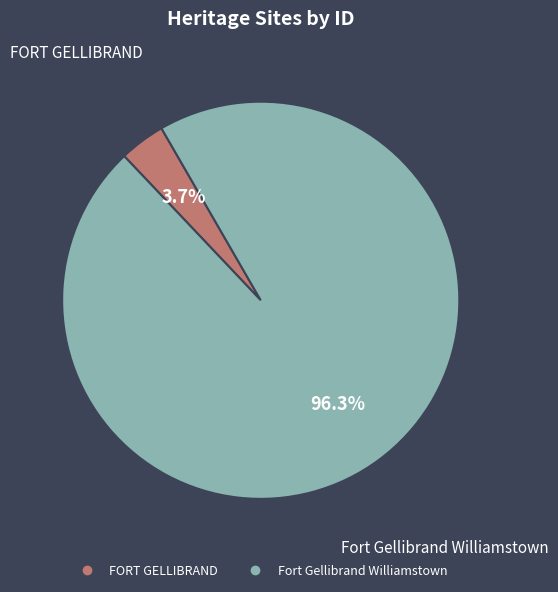

What percentage is the FORT GELLIBRAND slice, to the nearest percent?

4%